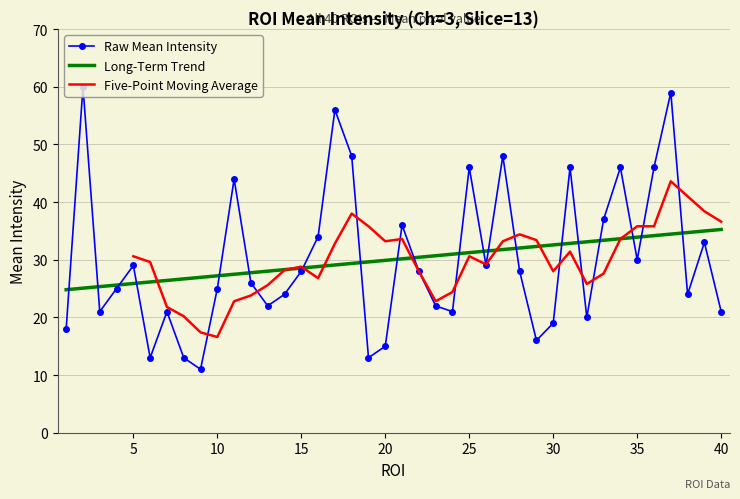

Reading left to right, what are all the values shown in this chart?

1=18	2=60	3=21	4=25	5=29	6=13	7=21	8=13	9=11	10=25	11=44	12=26	13=22	14=24	15=28	16=34	17=56	18=48	19=13	20=15	21=36	22=28	23=22	24=21	25=46	26=29	27=48	28=28	29=16	30=19	31=46	32=20	33=37	34=46	35=30	36=46	37=59	38=24	39=33	40=21